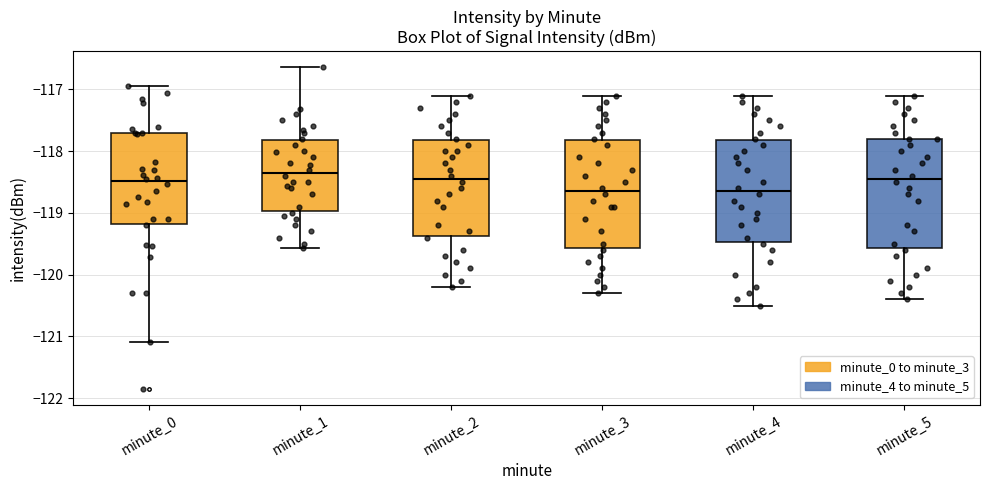

Reading left to right, transcribe this box plot: for each box, give where its median line is, the range the box spans, and where its two whiskers end, as read against the y-axis. The values are not printed on the chart, so give them approximately, as read against the axis.

minute_0: median -118.5, box -119.2 to -117.7, whiskers -121.1 to -116.9
minute_1: median -118.4, box -119.0 to -117.8, whiskers -119.6 to -116.6
minute_2: median -118.4, box -119.4 to -117.8, whiskers -120.2 to -117.1
minute_3: median -118.6, box -119.6 to -117.8, whiskers -120.3 to -117.1
minute_4: median -118.6, box -119.5 to -117.8, whiskers -120.5 to -117.1
minute_5: median -118.4, box -119.6 to -117.8, whiskers -120.4 to -117.1